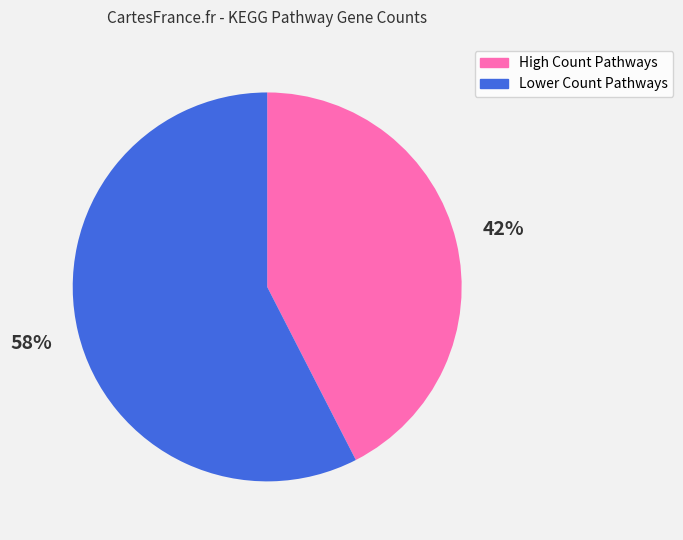

Is there a majority slice in this chart?

Yes